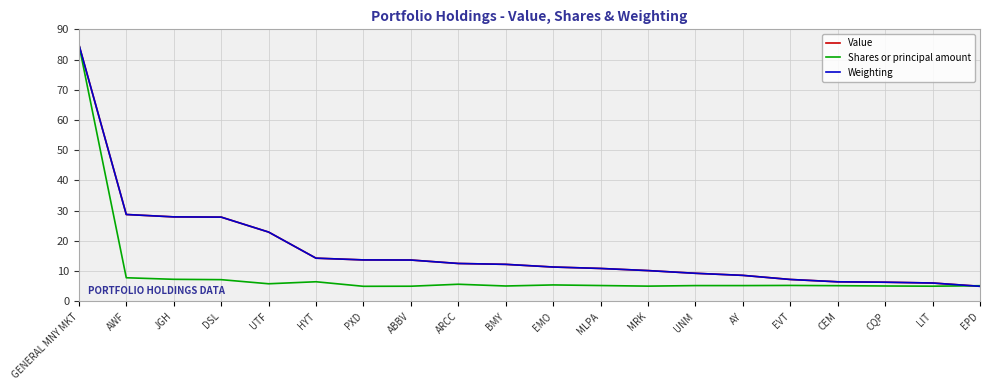

The Weighting series shows 8.6 at AY. True or false?

True